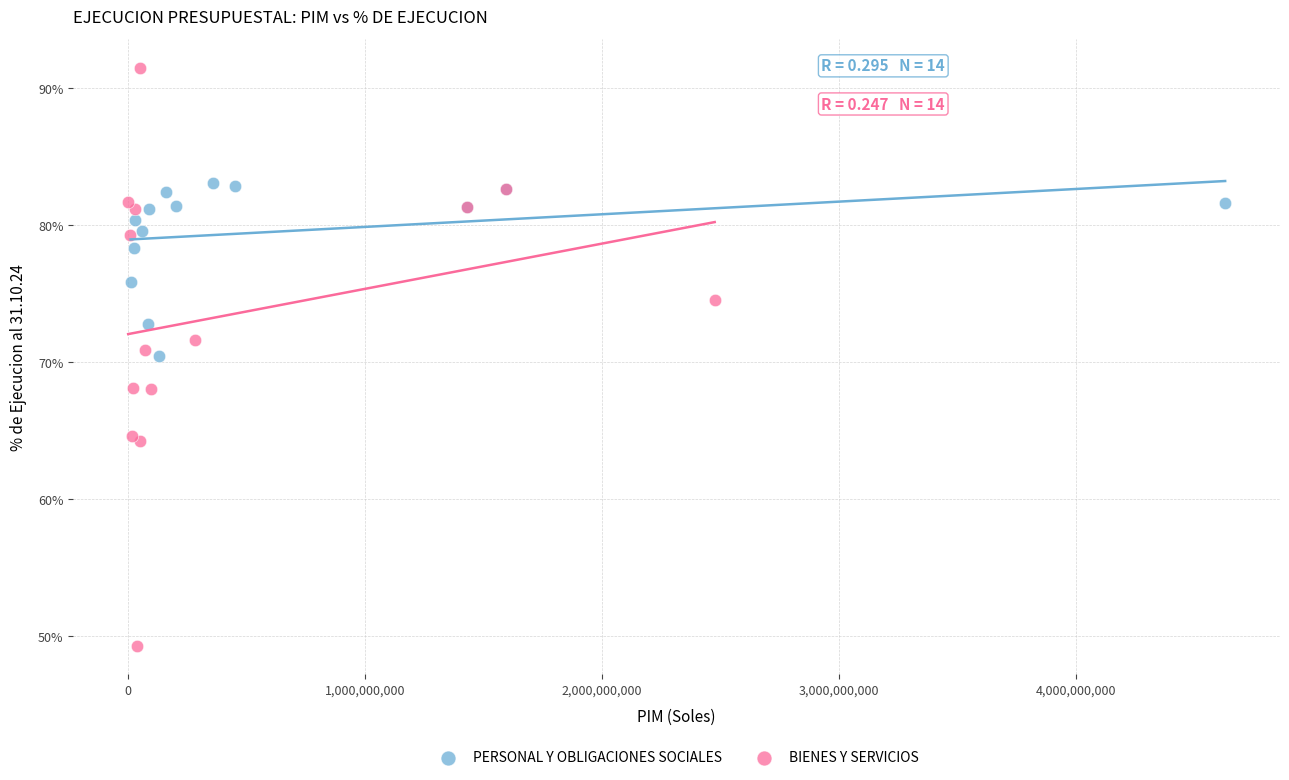

Which series reaches the maximum Y coordinate?

BIENES Y SERVICIOS